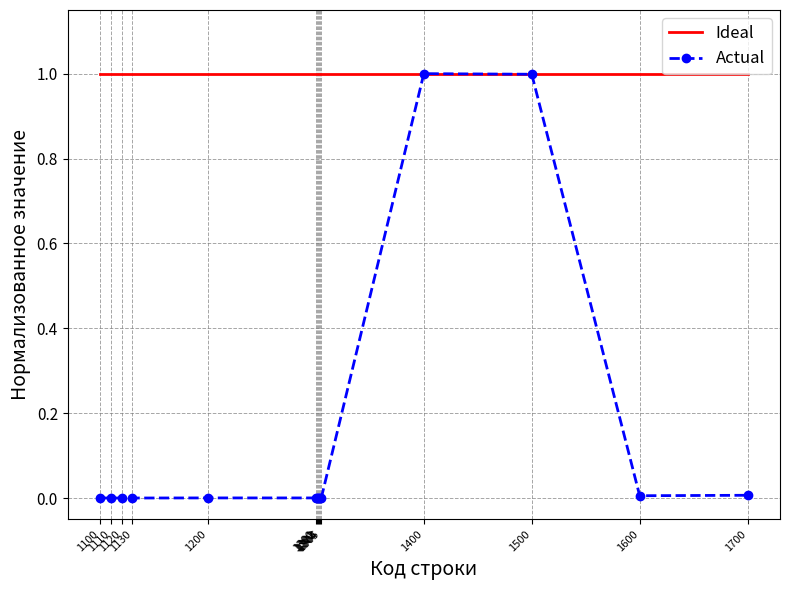

What is the lowest value of the Ideal series?

1.0